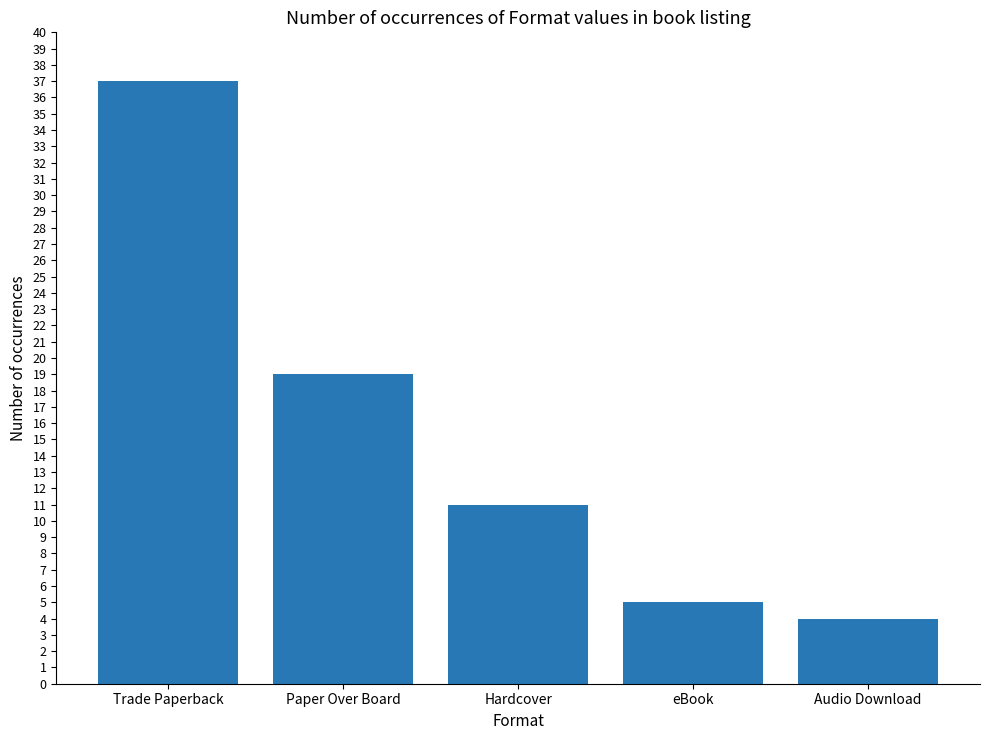

What position from the left is Audio Download?

5